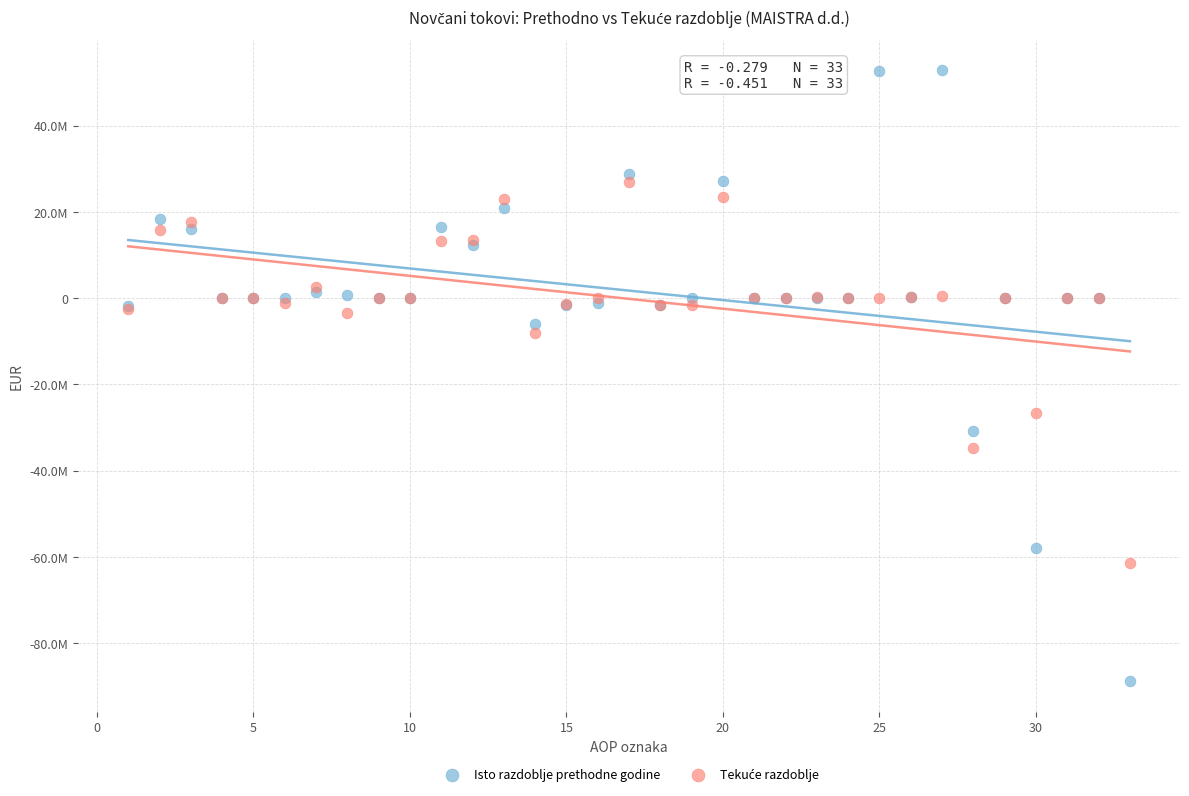

Which series reaches the maximum Y coordinate?

Isto razdoblje prethodne godine